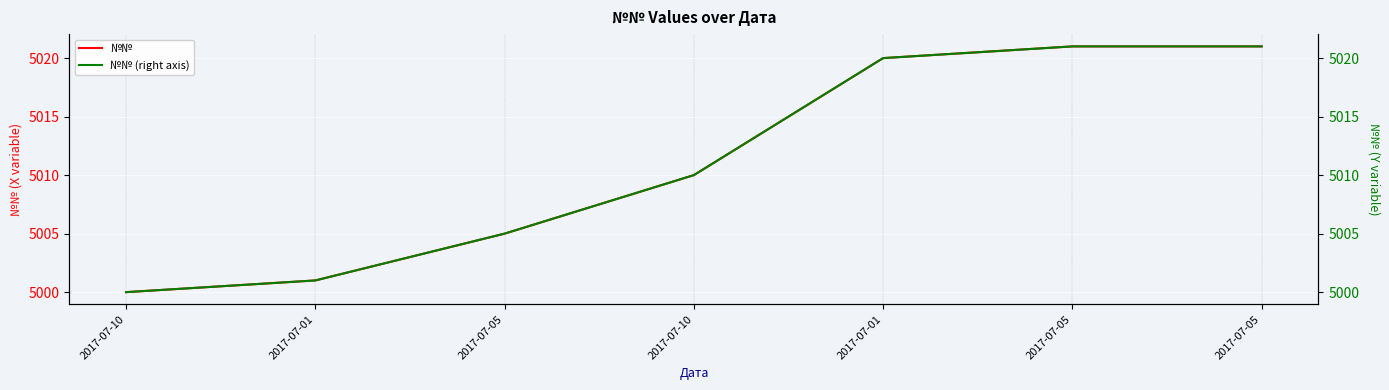

What is the minimum value for №№ (right axis)?

5000